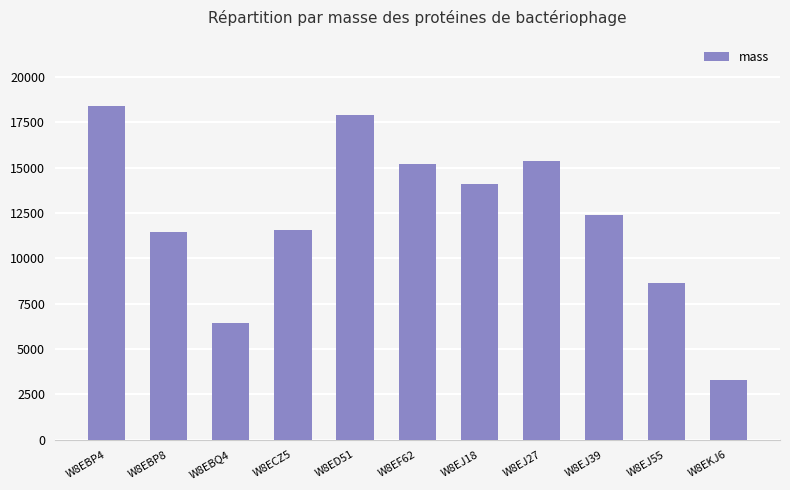

How many data points does each series have?

11